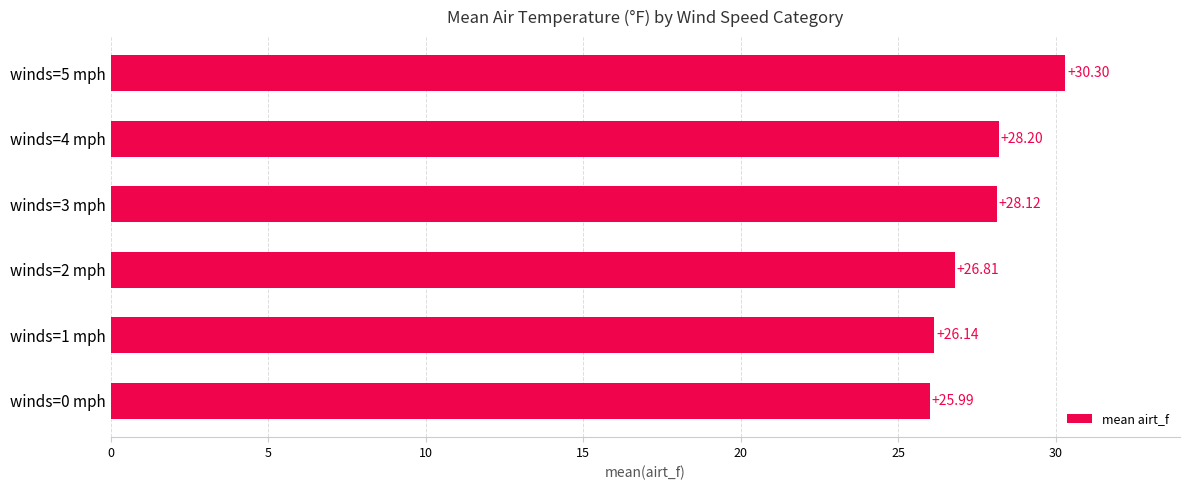

Where is the data nearest to the value 28?

winds=3 mph